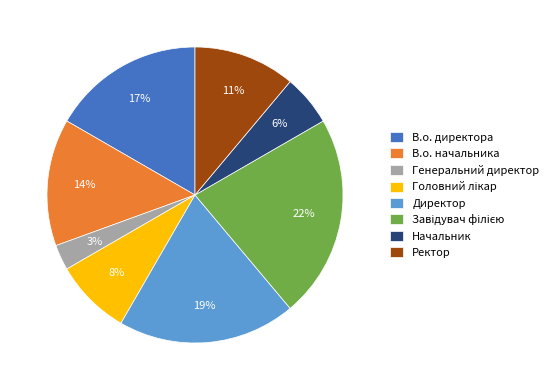

To the nearest percent, what is the difference between the largest and smallest slice percentages?

19%